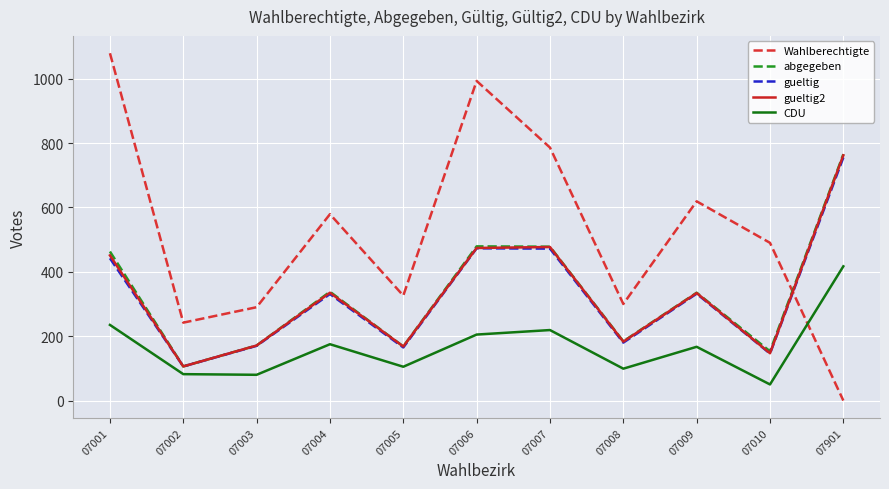

What is the sum of the Wahlberechtigte values at 07001 and 07009?

1698